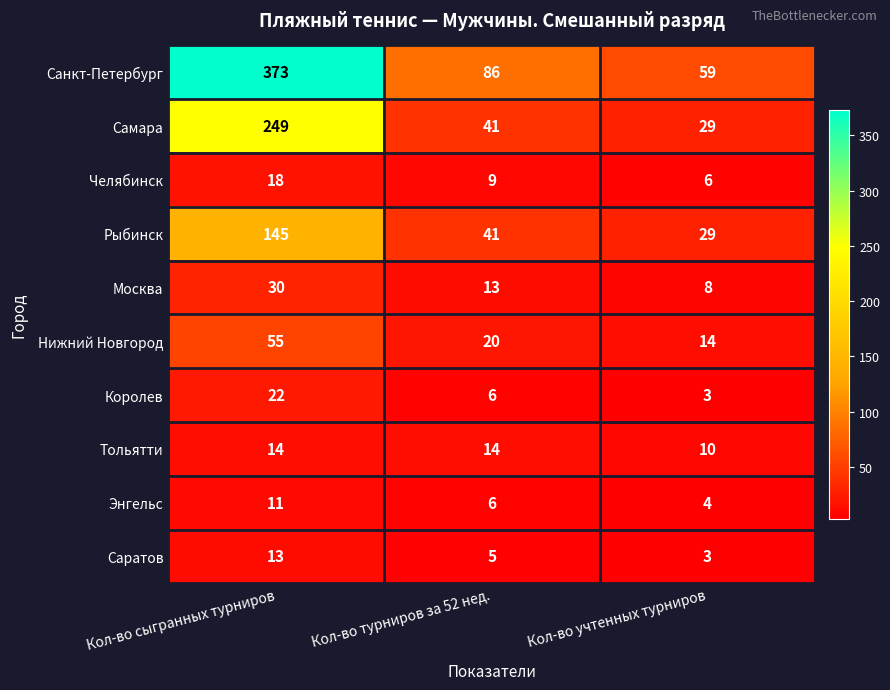

How many distinct data groups are displayed?

10